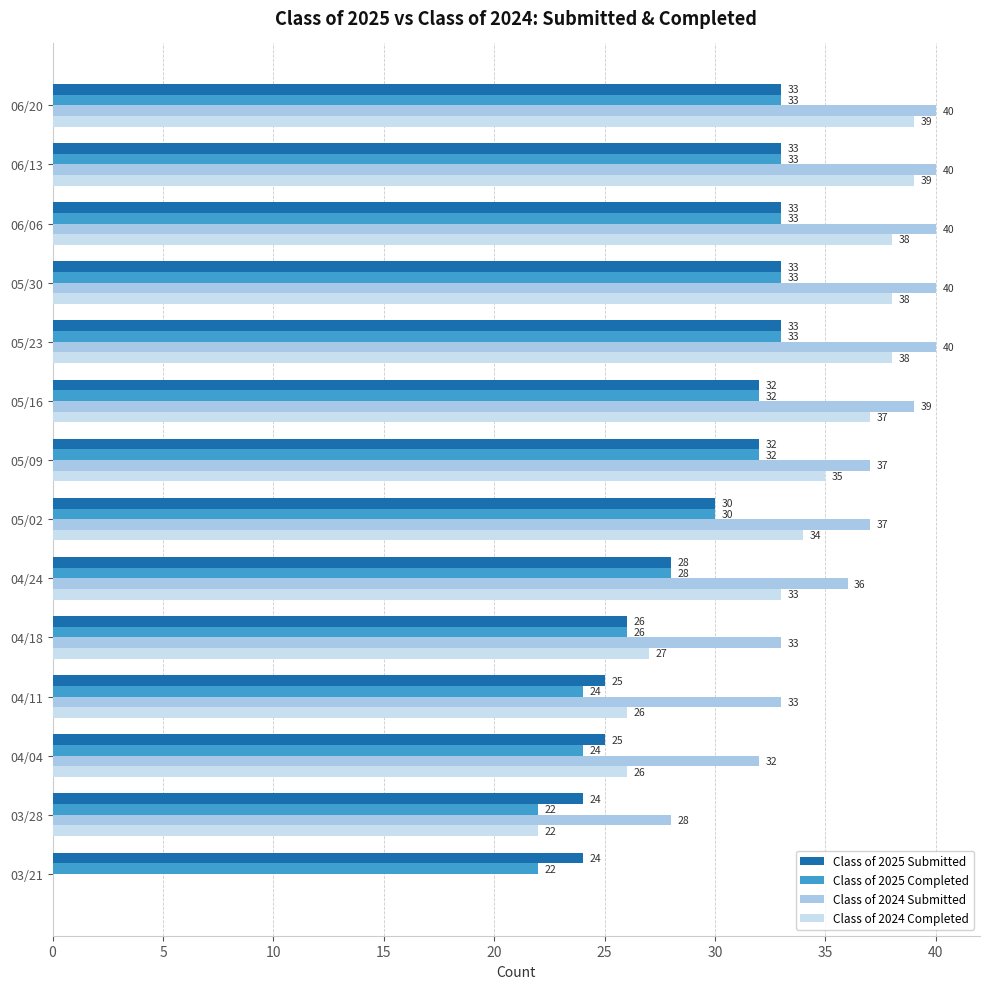

True or false: Class of 2024 Submitted has a value of 59 at 06/20.

False